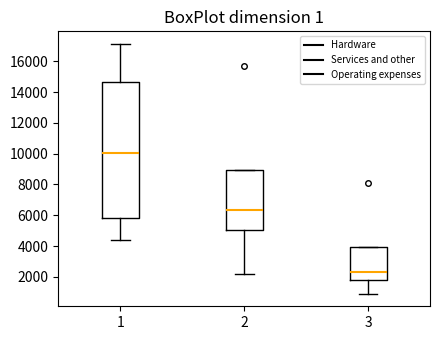

Reading left to right, transcribe this box plot: for each box, give where its median line is, the range the box spans, and where its two whiskers end, as read against the y-axis. The values are not printed on the chart, so give them approximately, as read against the axis.

1: median 10000, box 5800 to 14600, whiskers 4400 to 17200
2: median 6400, box 5000 to 9000, whiskers 2200 to 9000
3: median 2400, box 1800 to 4000, whiskers 800 to 4000